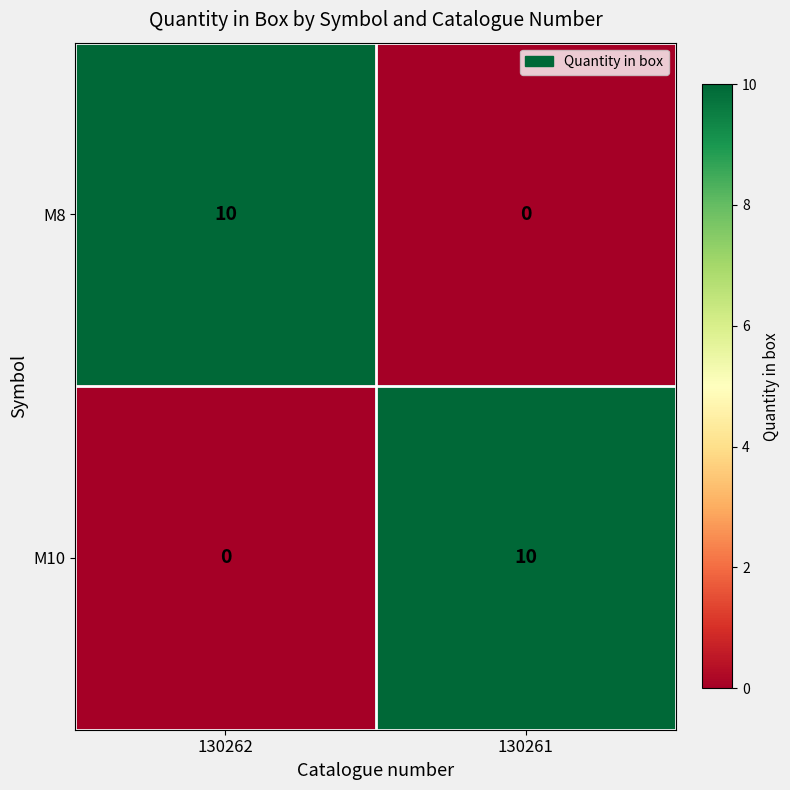

What is the spread (max minus min) of values at 130261?

10